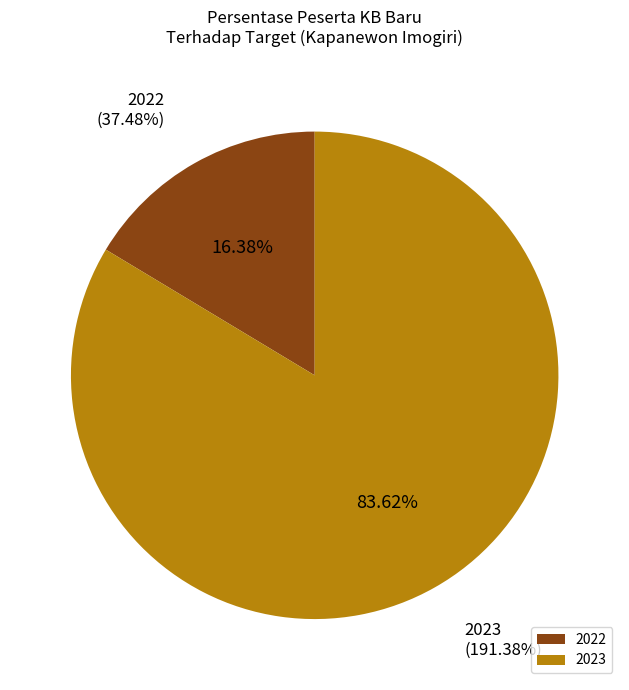

Does 2023 represent more than half of the total?

Yes